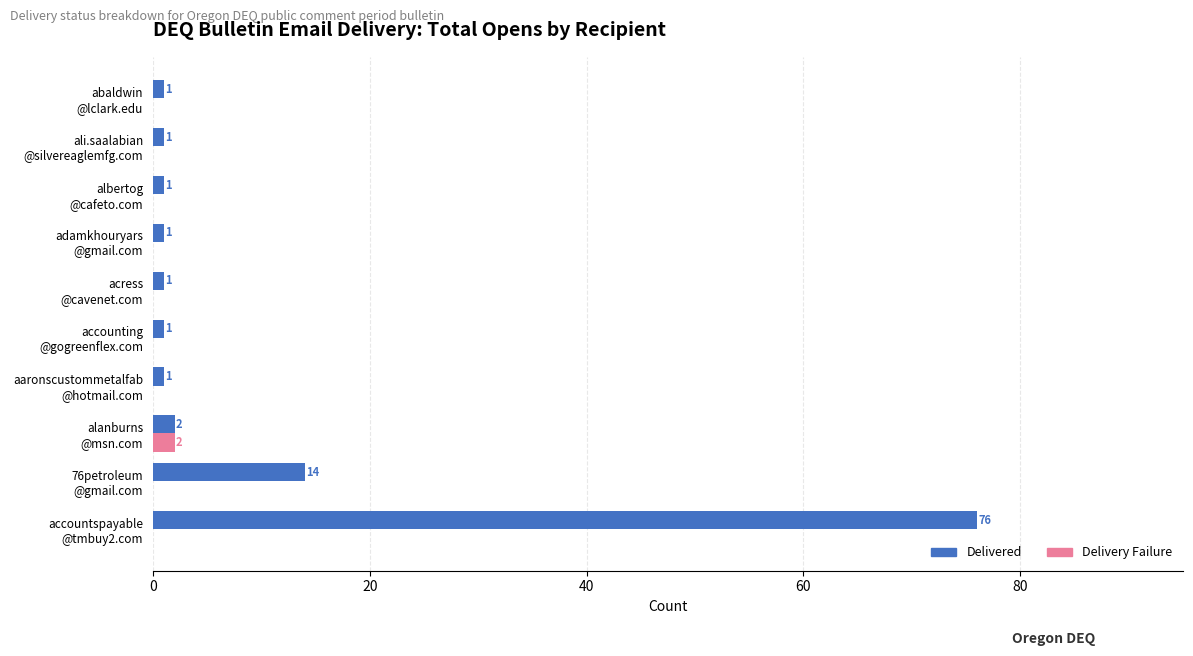

What is the maximum value shown in the chart?

76